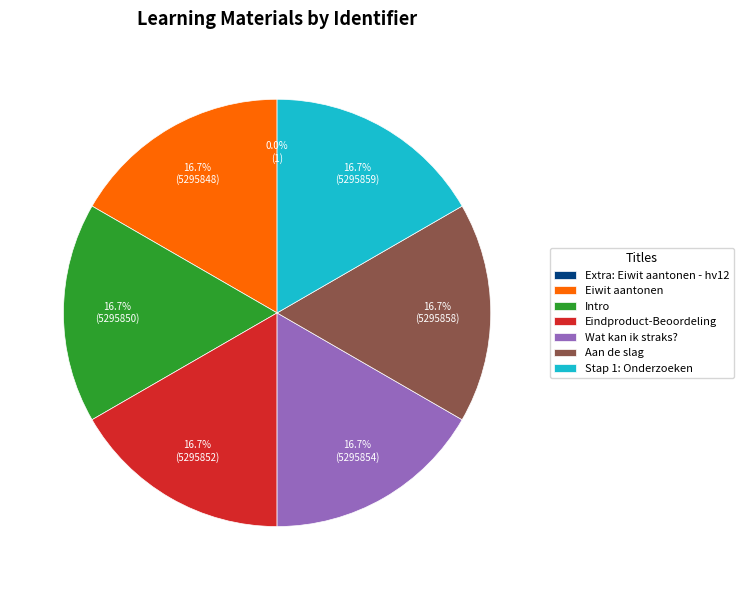

How much of the chart is everything except Eindproduct-Beoordeling?

83.3%